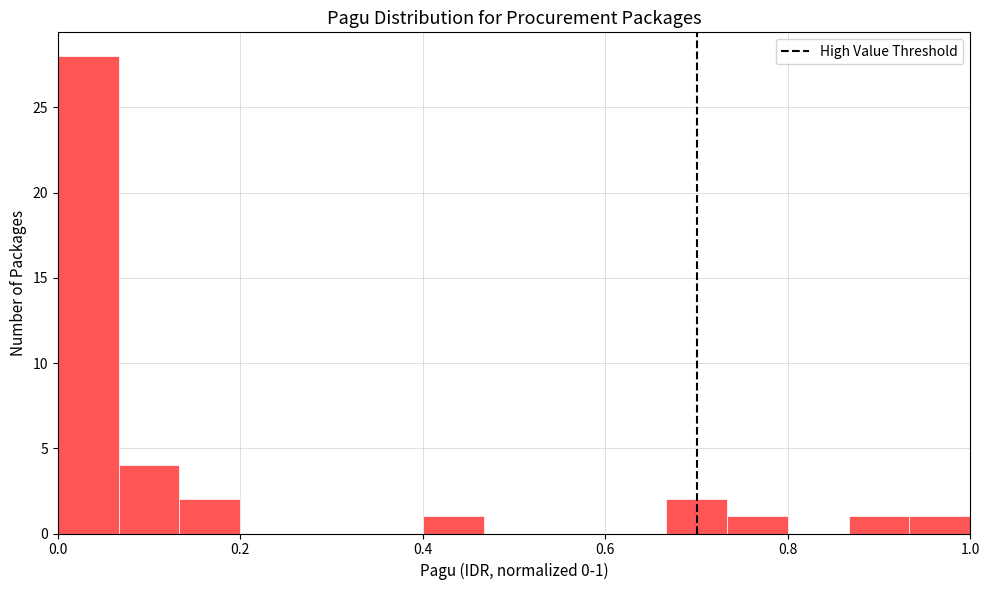

Around what value on the x-axis is the tallest bar? Give the approximate position of its centre, as read against the axis.

0.04